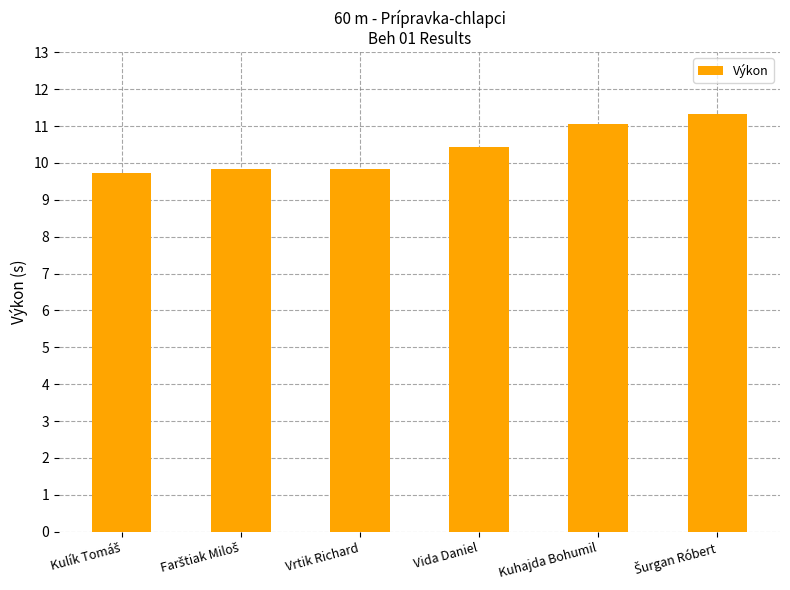

What is the difference between the maximum and minimum values?

1.6